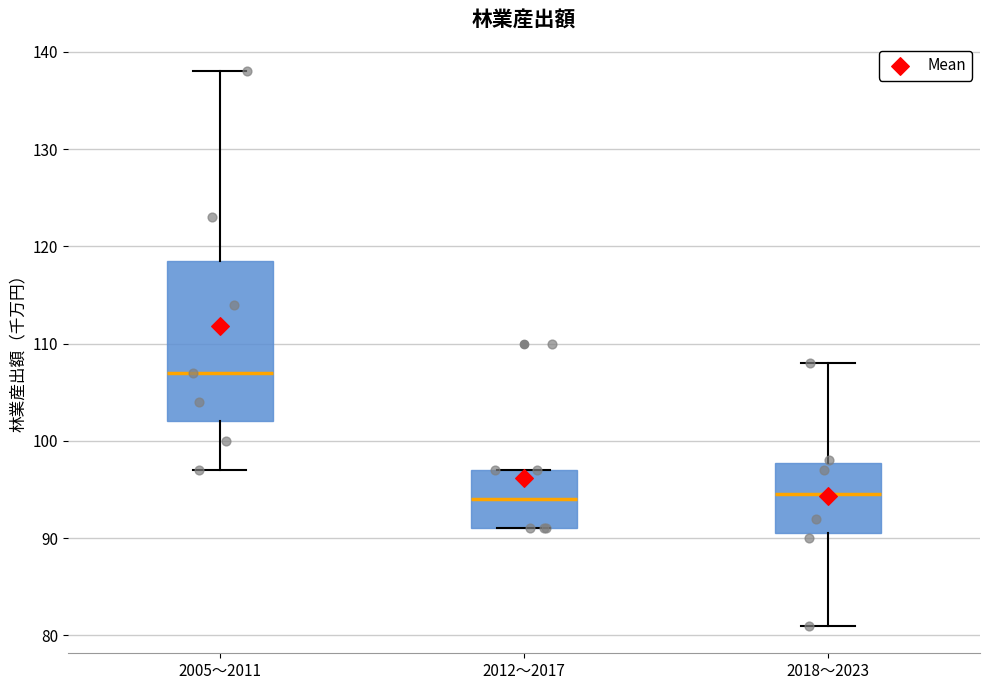

Which box has the highest median line?

2005〜2011